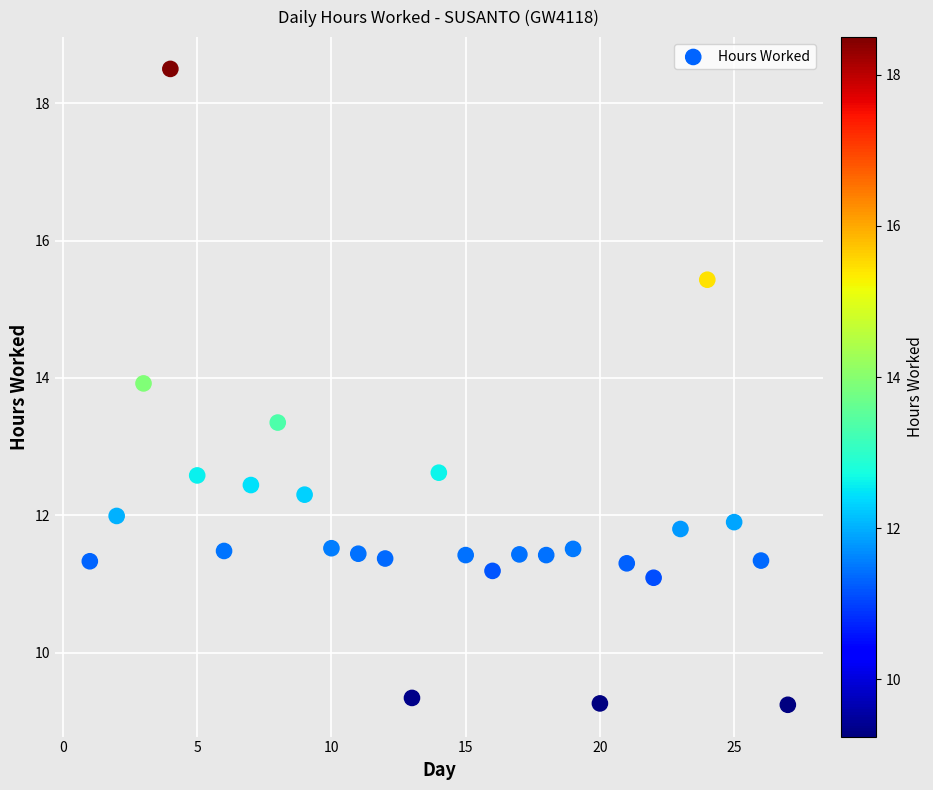

What is the range of Y values (max minus min)?

9.3